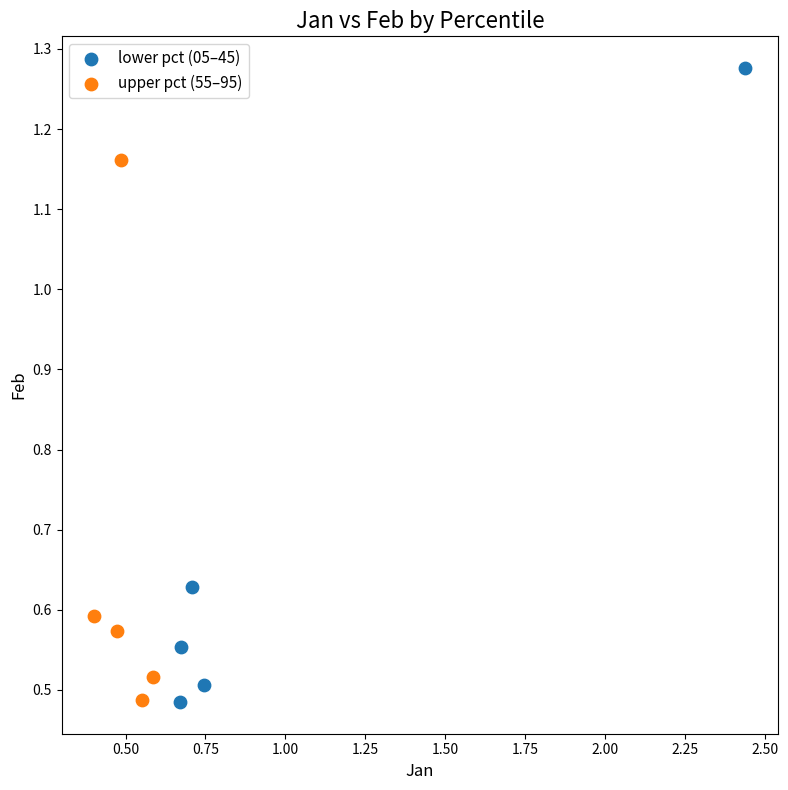

Which series reaches the maximum Y coordinate?

lower pct (05–45)